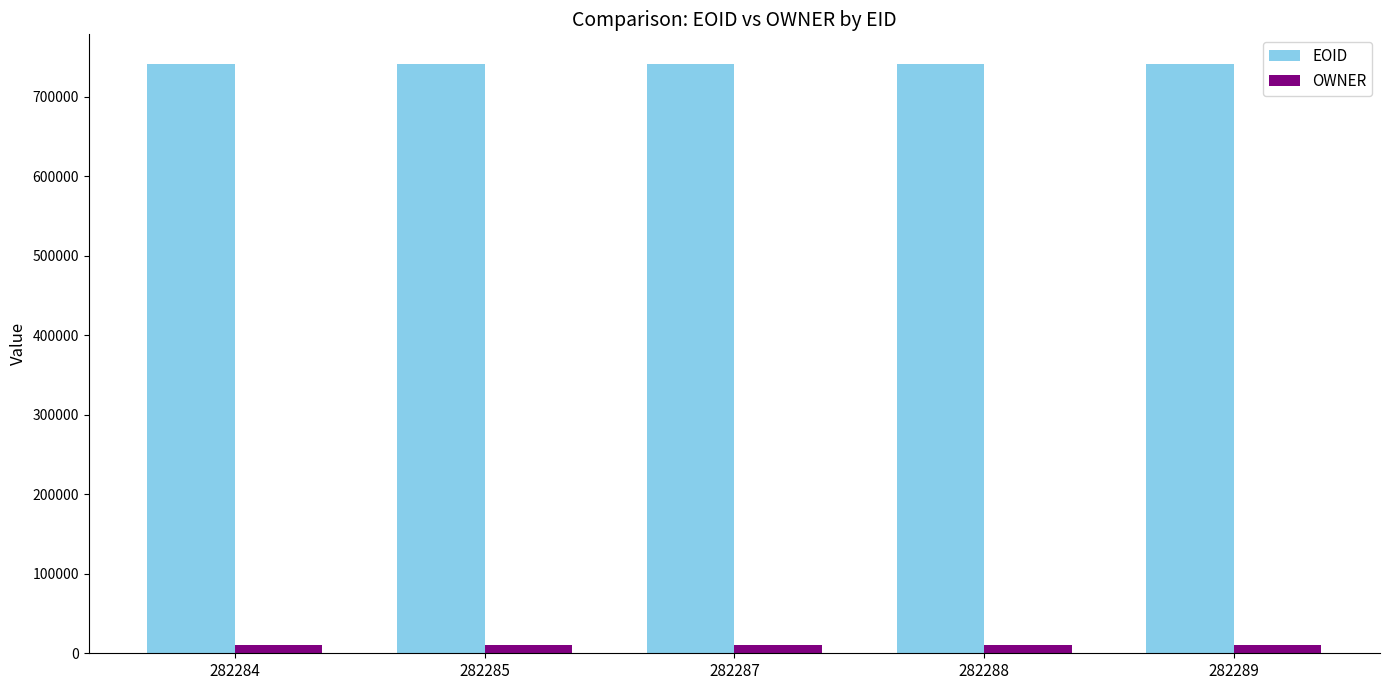

What is the sum of the EOID values at 282285 and 282289?

1482886